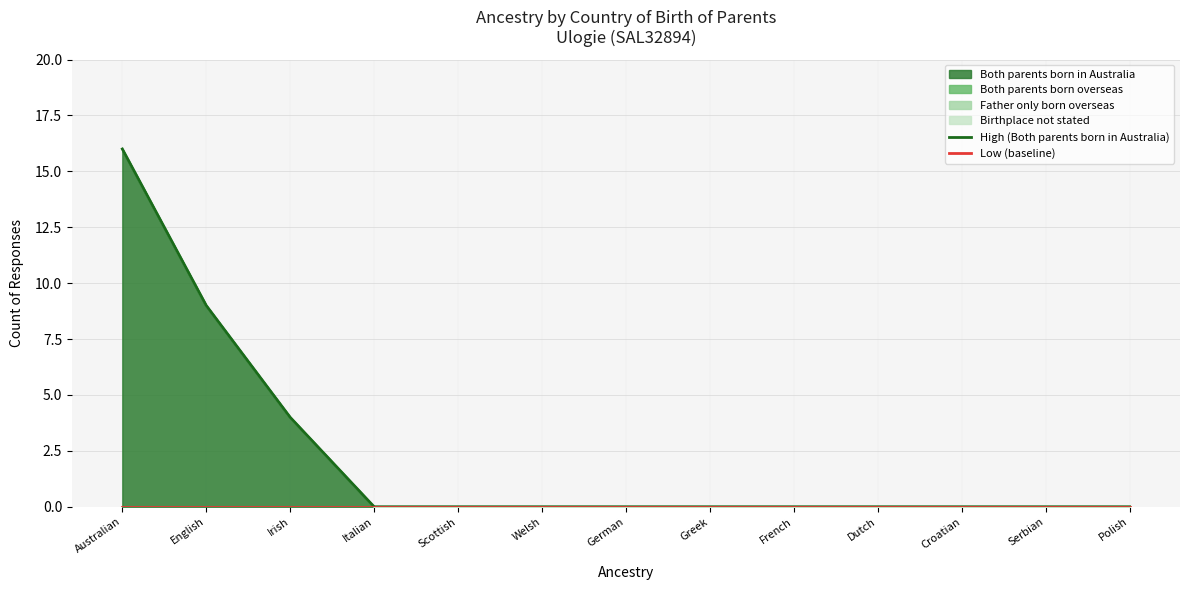

Read the High (Both parents born in Australia) value at English.

9